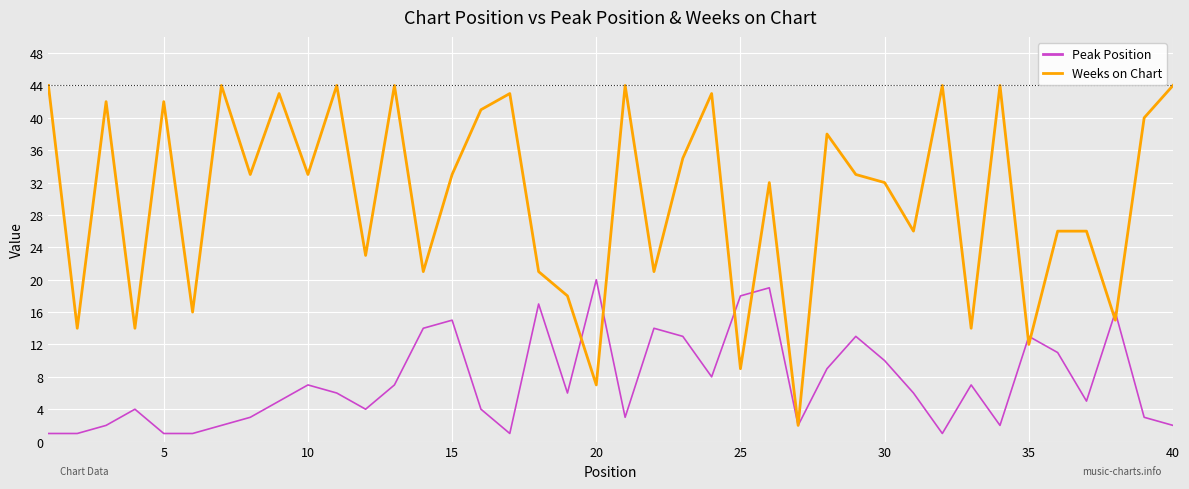

Reading right to left, transcribe all the data shown in this chart.

Peak Position: 2	3	16	5	11	13	2	7	1	6	10	13	9	2	19	18	8	13	14	3	20	6	17	1	4	15	14	7	4	6	7	5	3	2	1	1	4	2	1	1
Weeks on Chart: 44	40	15	26	26	12	44	14	44	26	32	33	38	2	32	9	43	35	21	44	7	18	21	43	41	33	21	44	23	44	33	43	33	44	16	42	14	42	14	44